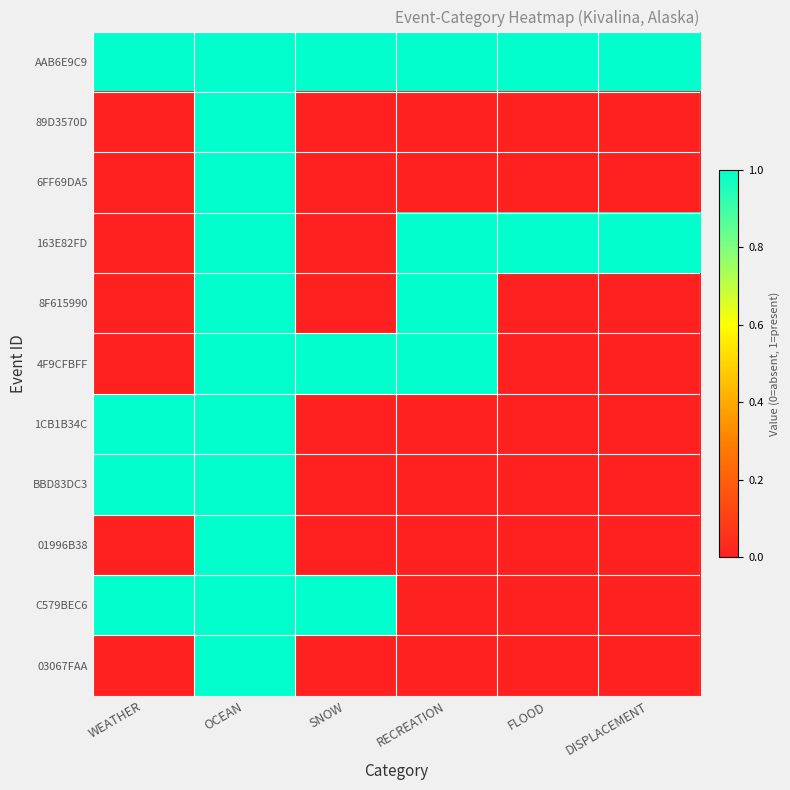

What is the total value across all series at FLOOD?

2